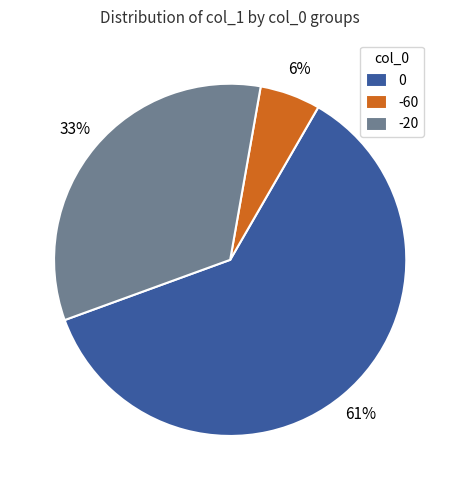

True or false: 0 accounts for 61% of the total.

True